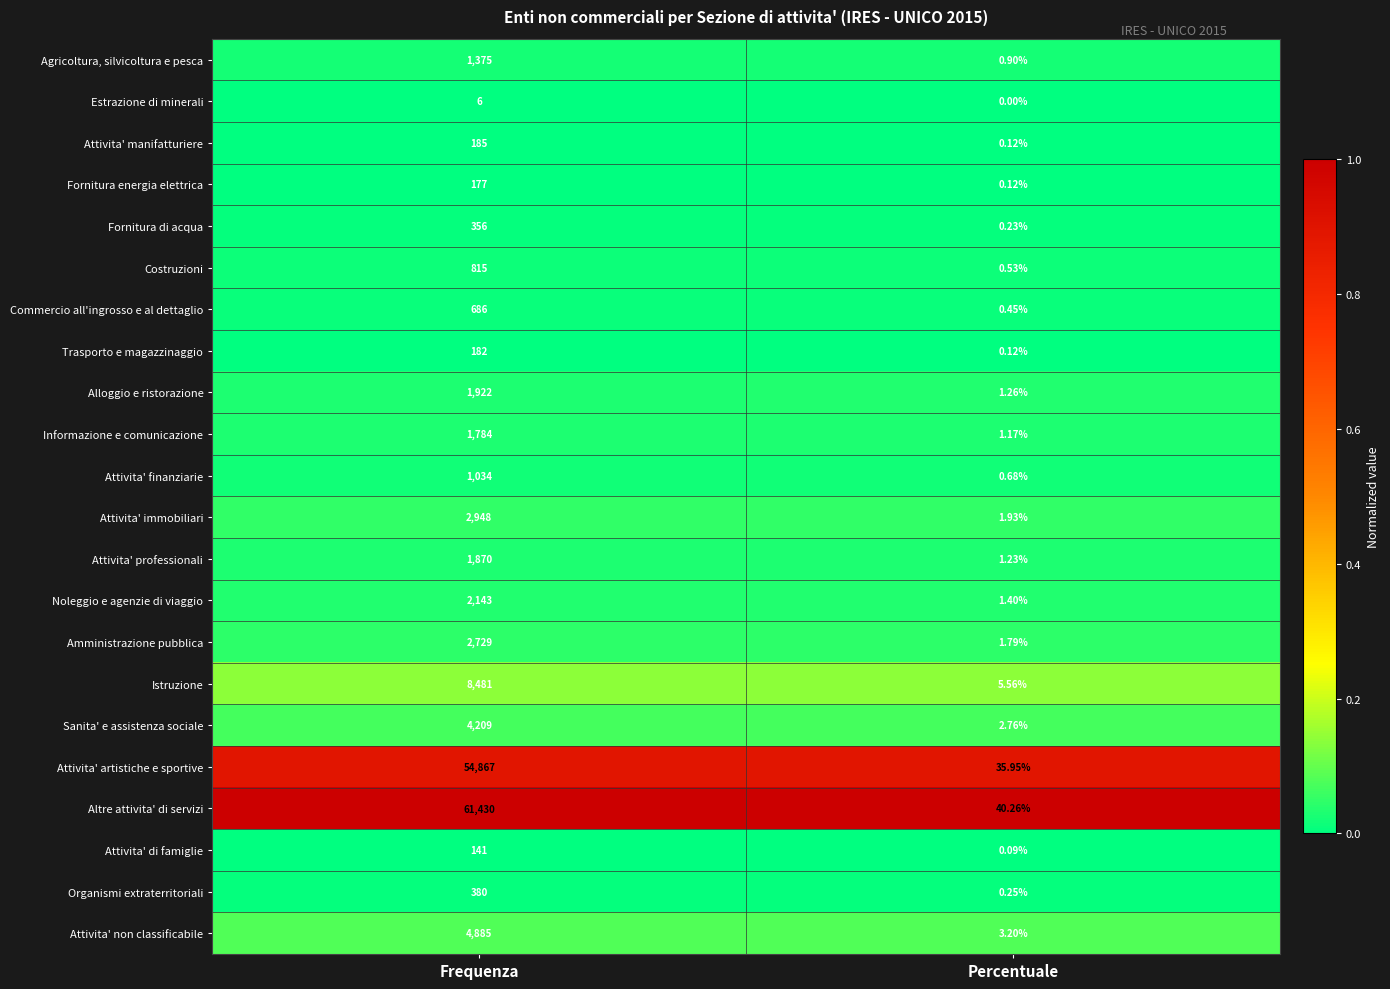

Which category has the lowest value across all series?

Percentuale